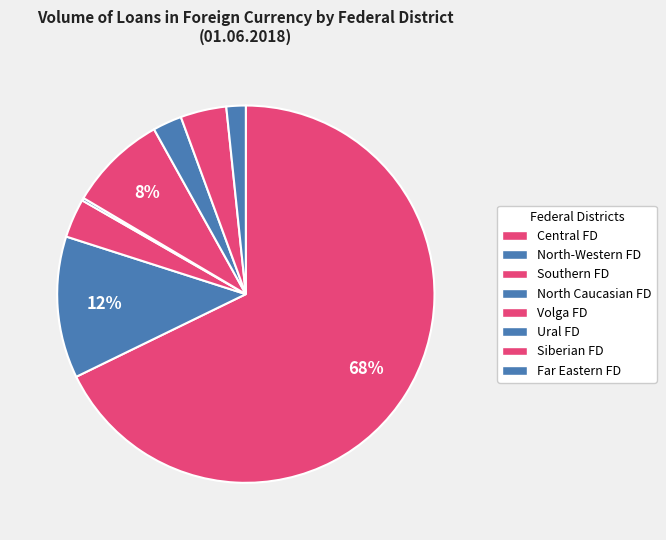

How many segments does this pie chart have?

8